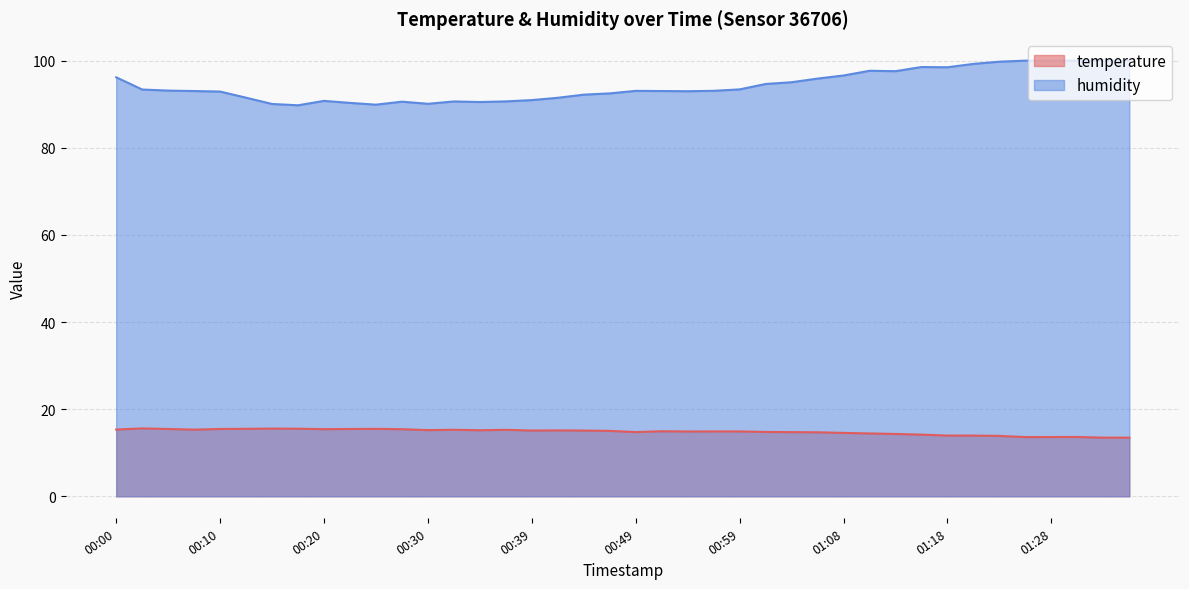

At which label is humidity closest to 94?

00:59